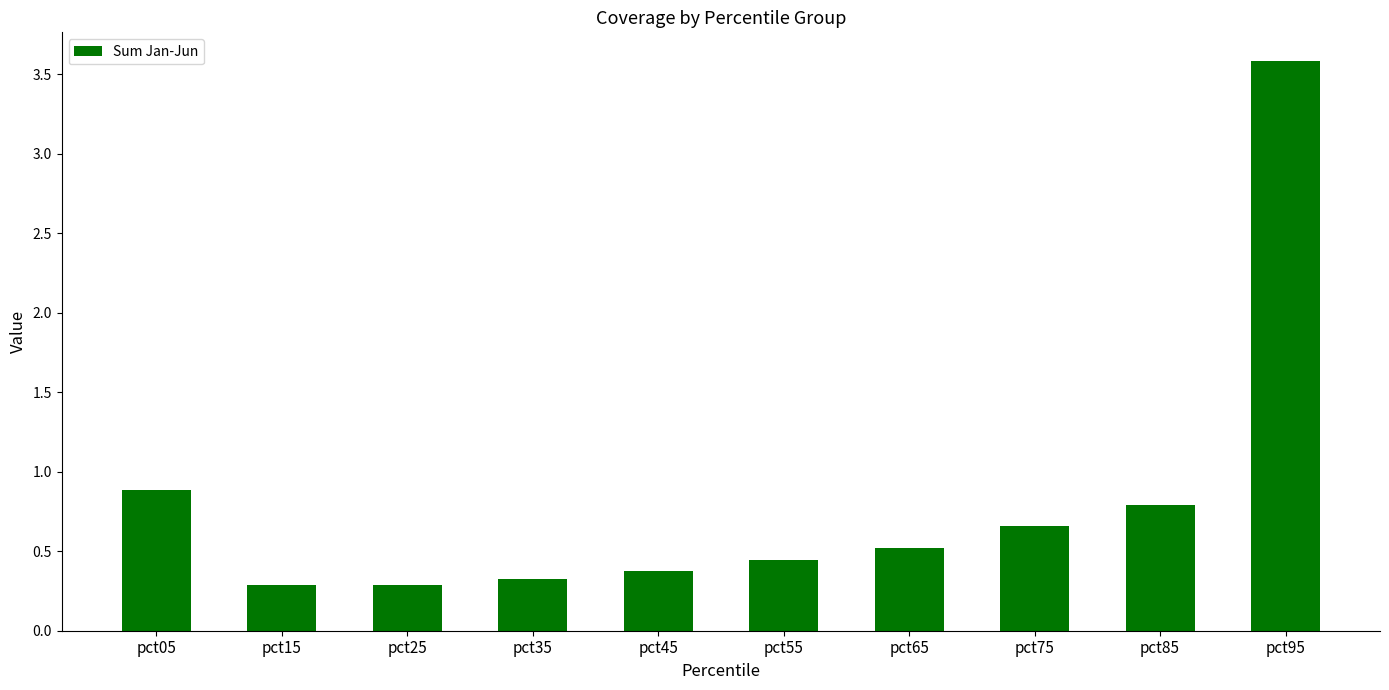

Is it true that the value at pct95 is 1.8?

False